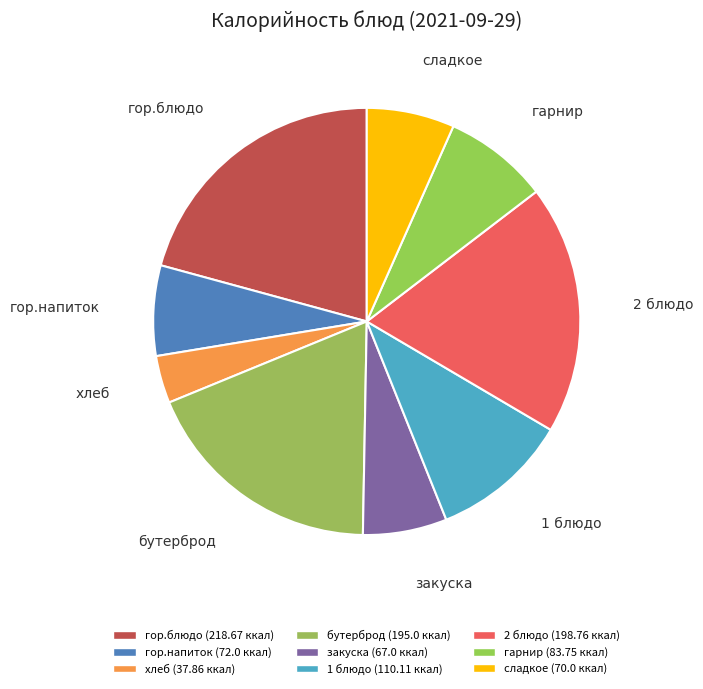

To the nearest percent, what portion does бутерброд represent?

19%